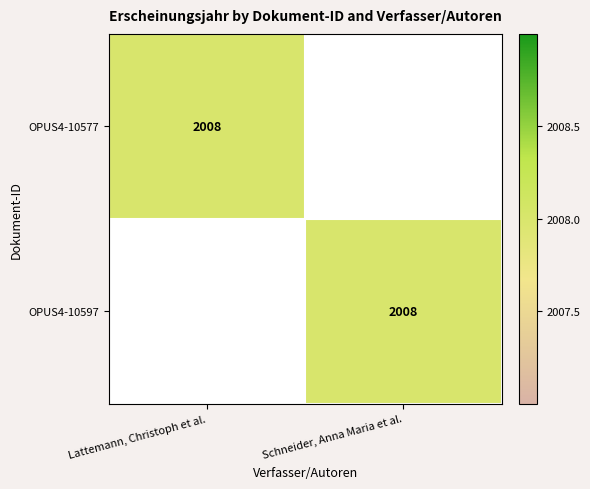

The value of OPUS4-10577 at Lattemann, Christoph et al. is 2008. True or false?

True